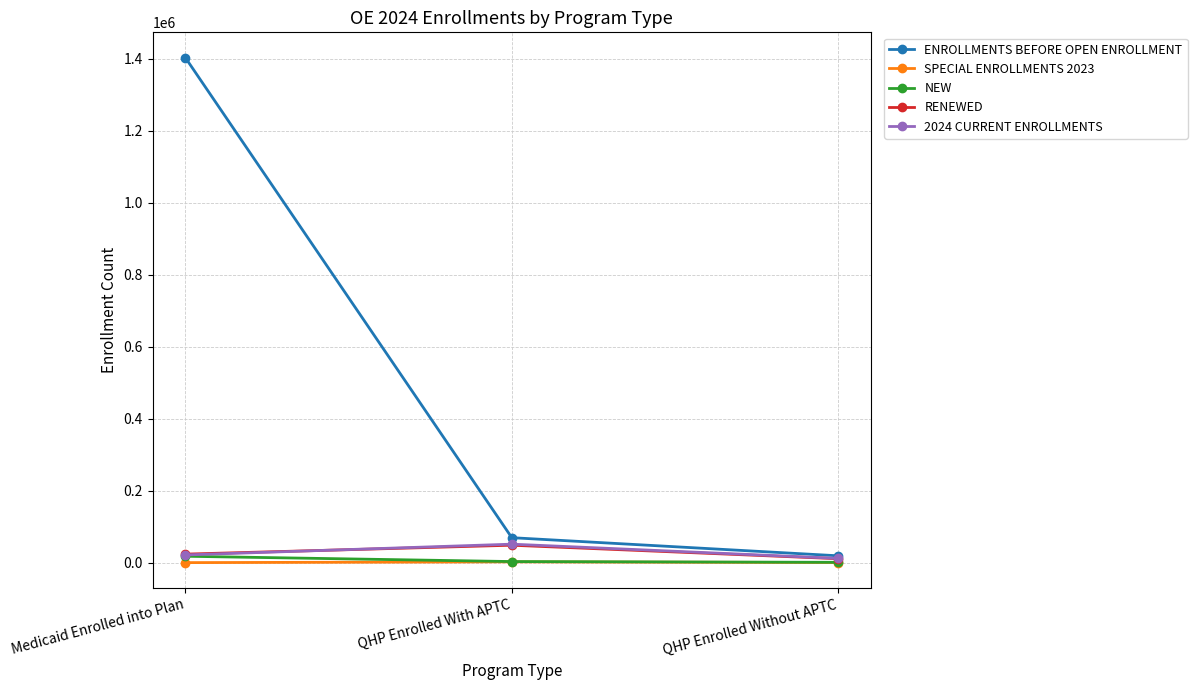

True or false: RENEWED has a value of 48364 at QHP Enrolled With APTC.

True